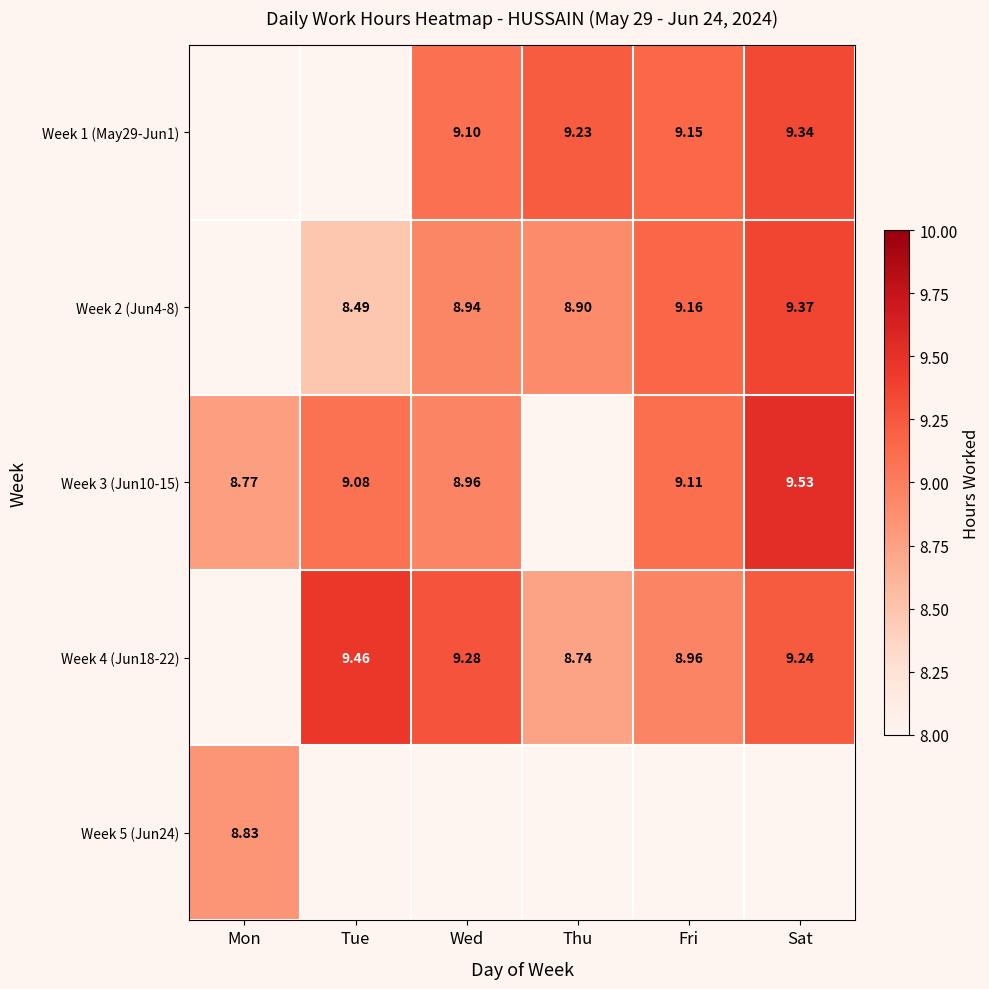

At which category does the chart reach its minimum across all series?

Tue